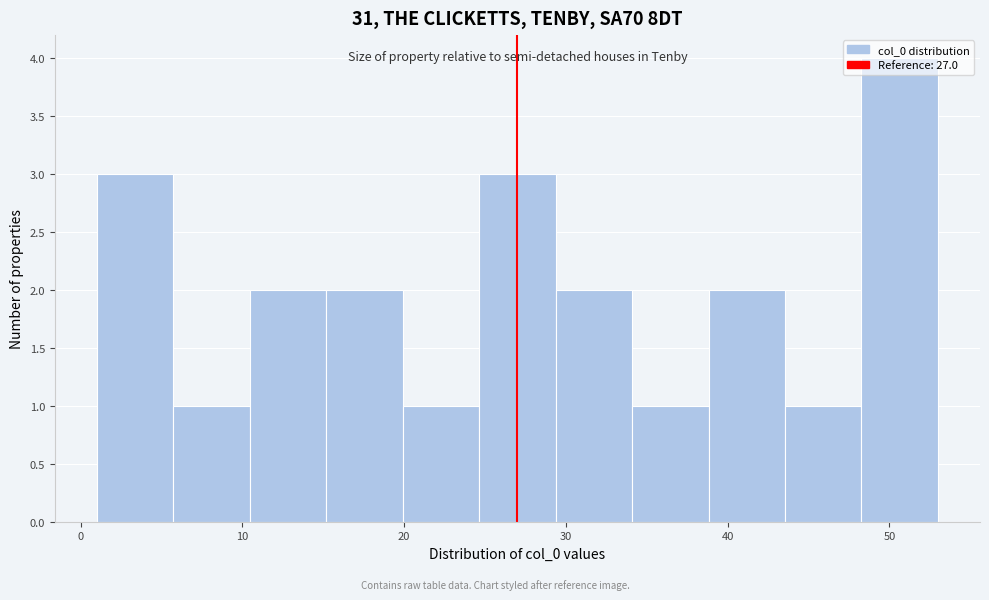

Over which range of the x-axis is the bar tallest?

48 to 53